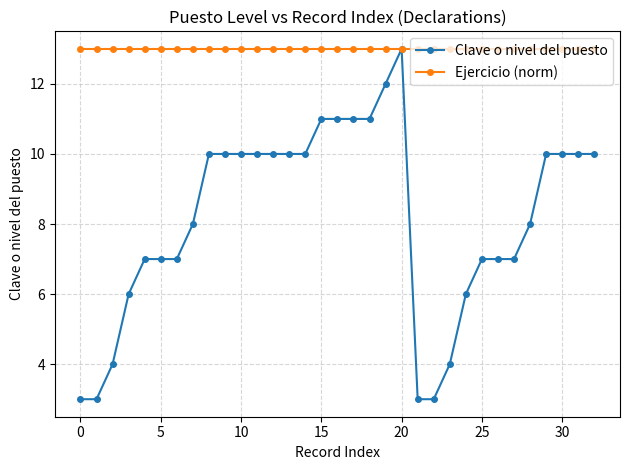

How many lines are shown in the chart?

2